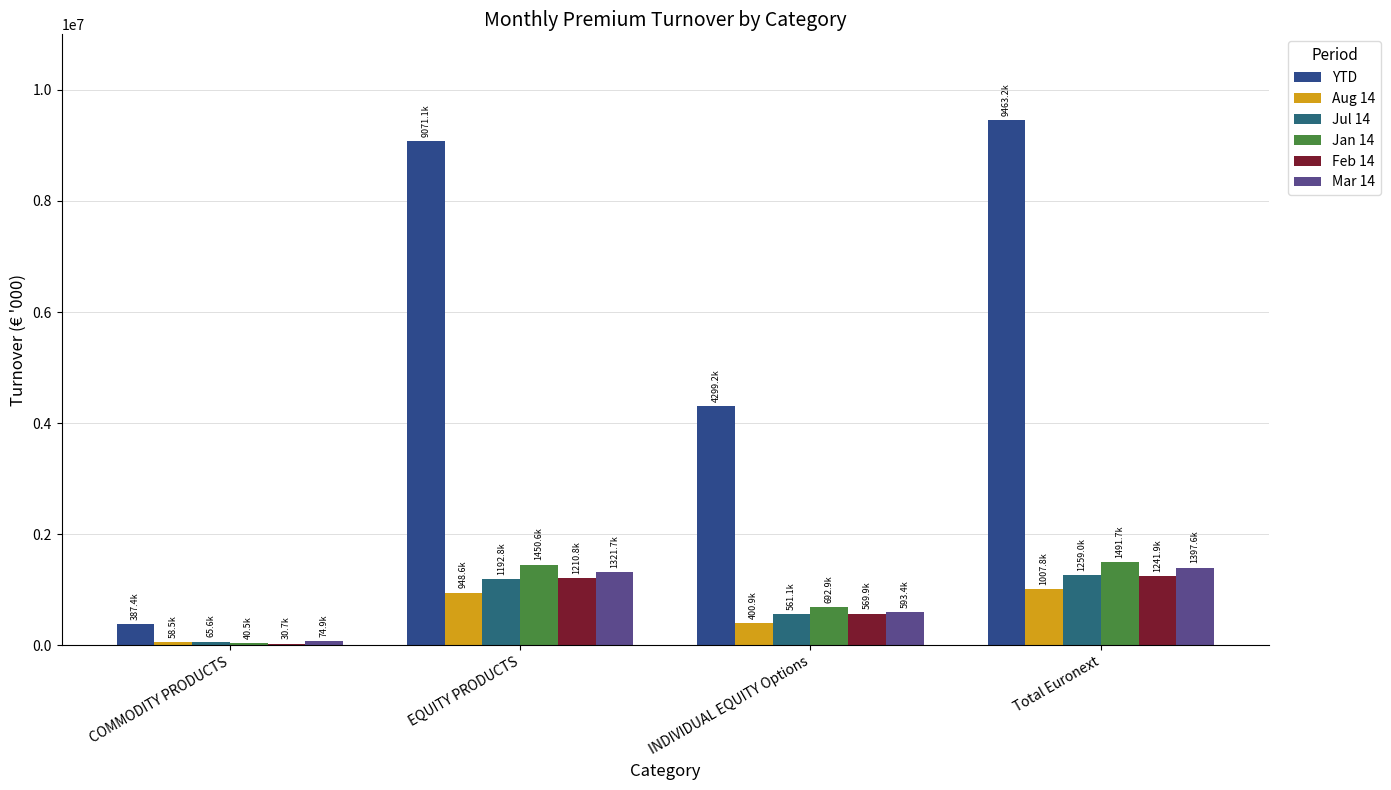

What is the label of the 2nd bar from the left?

EQUITY PRODUCTS